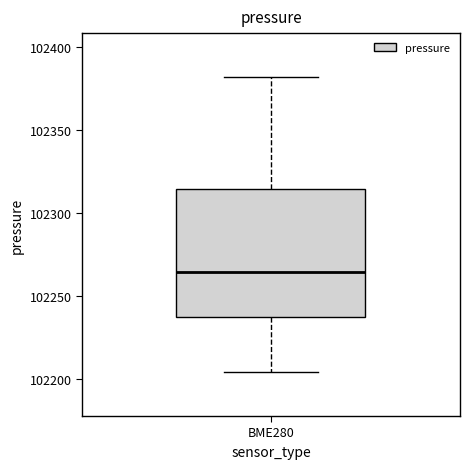

Transcribe this box plot: give where the median line is, the range the box spans, and where the two whiskers end, as read against the y-axis. The values are not printed on the chart, so give them approximately, as read against the axis.

median 102265, box 102235 to 102315, whiskers 102205 to 102380